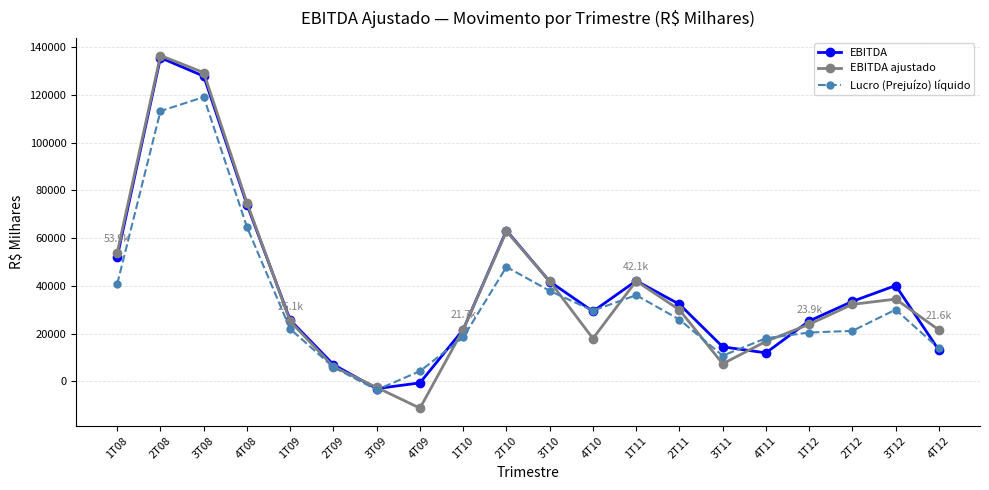

What is the sum of the EBITDA values at 1T09 and 3T10?

67521